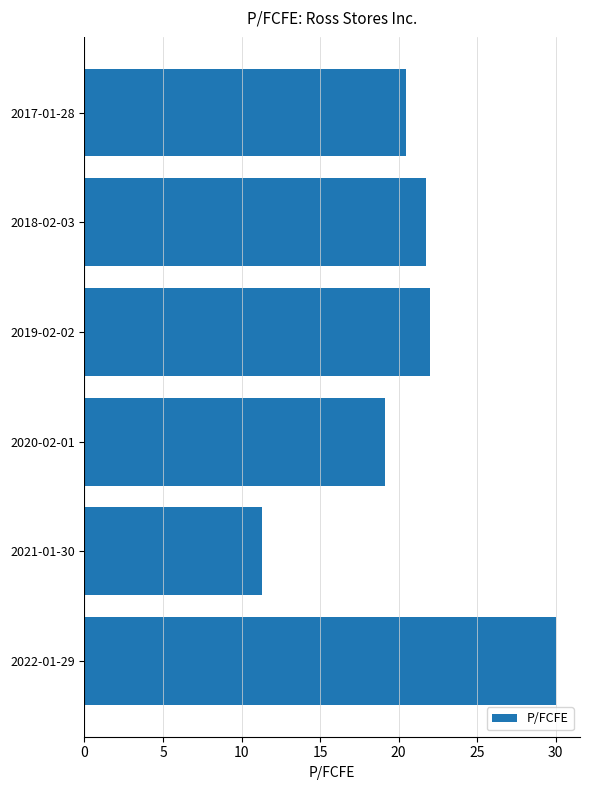

Count the number of data series in this chart.

1